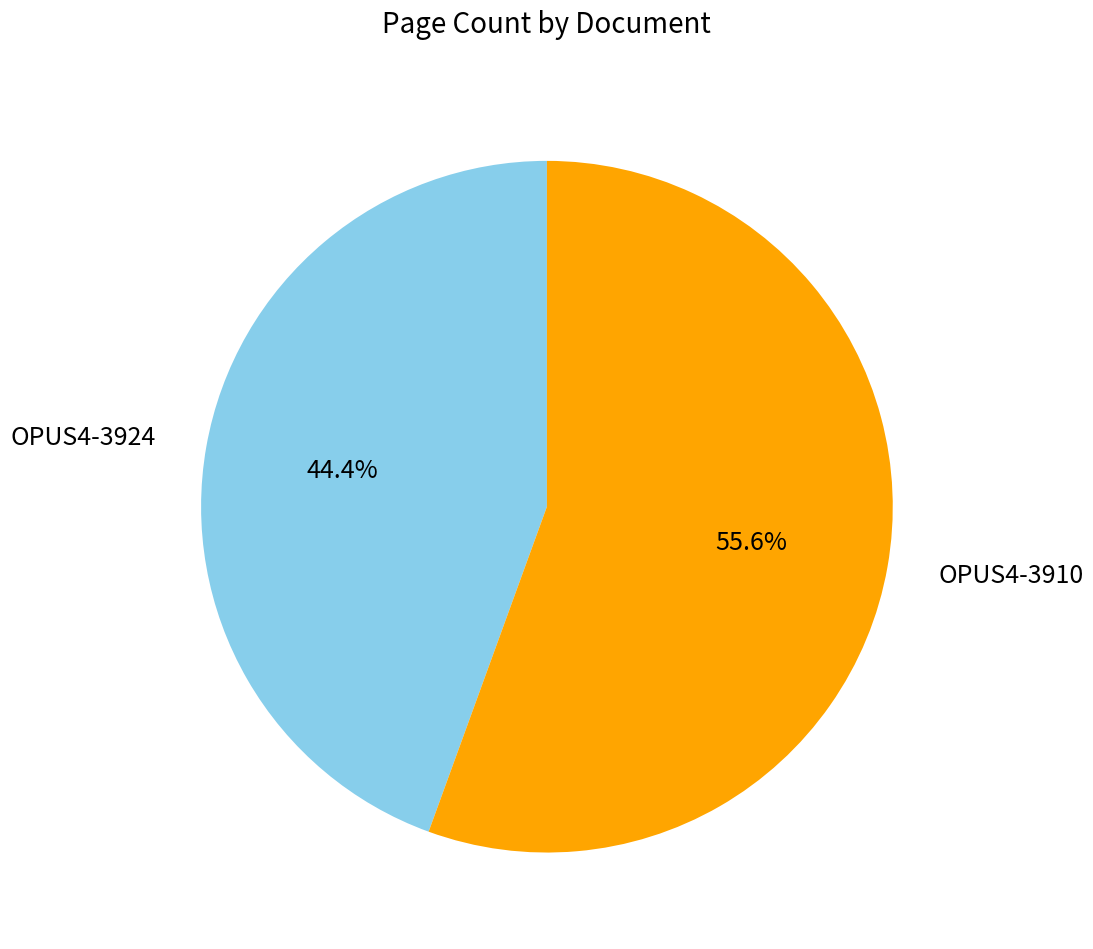

Is there a majority slice in this chart?

Yes